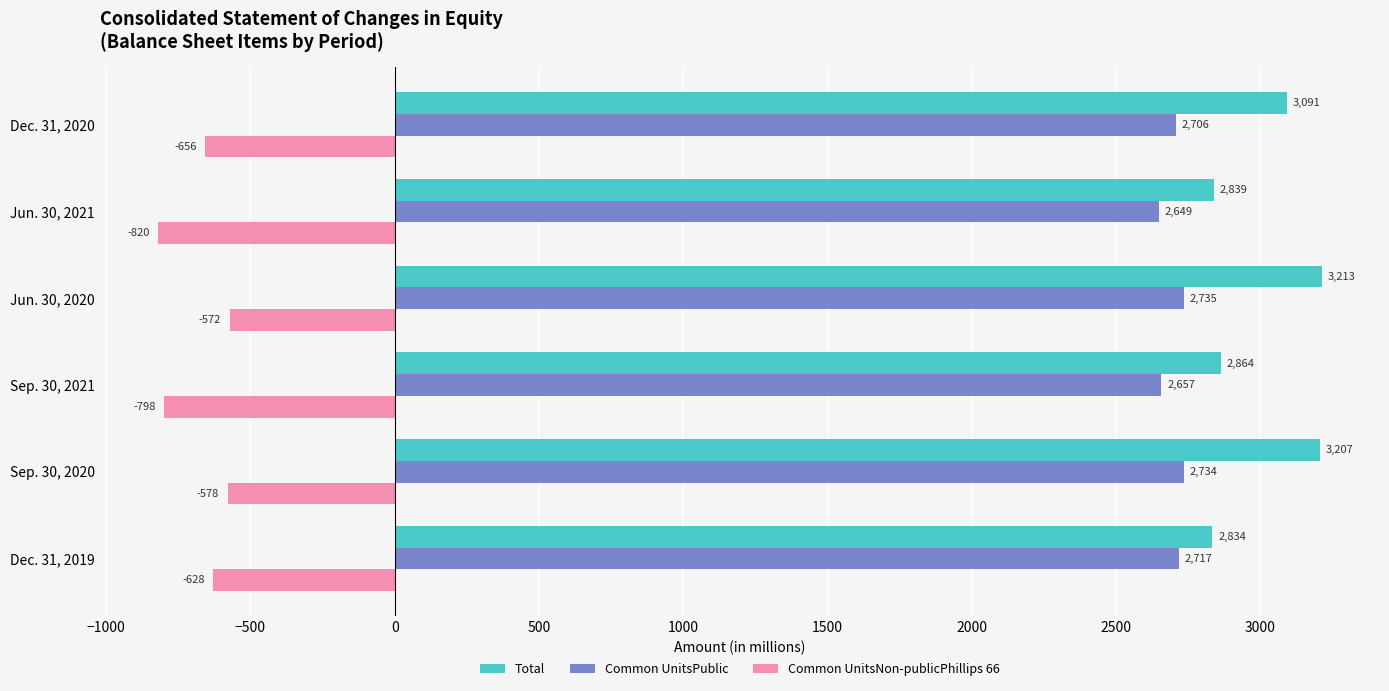

How many values in the Common UnitsPublic series are below 2717?

3